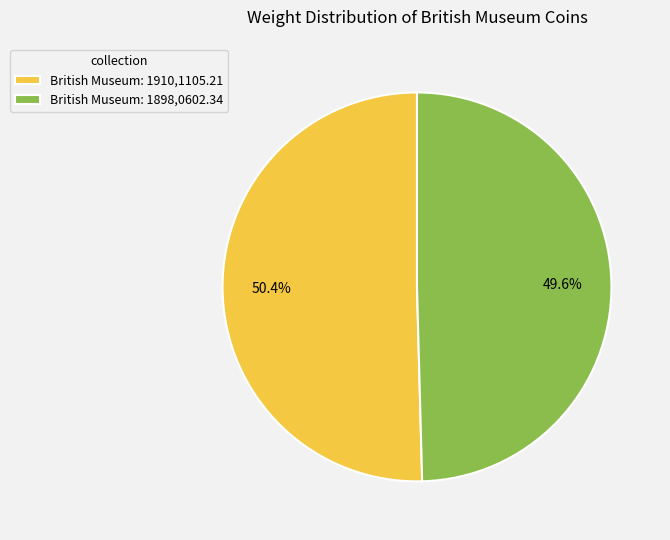

What is the total percentage of British Museum: 1898,0602.34 and British Museum: 1910,1105.21?

100.0%